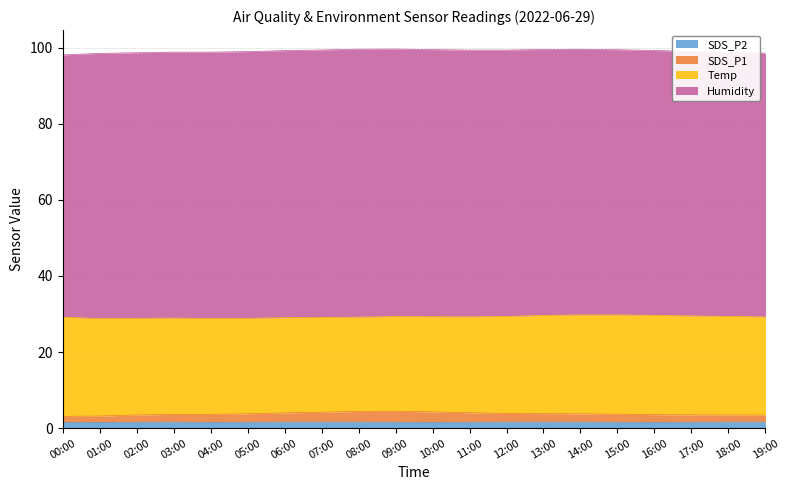

True or false: SDS_P2 has a value of 1.6 at 06:00.

True